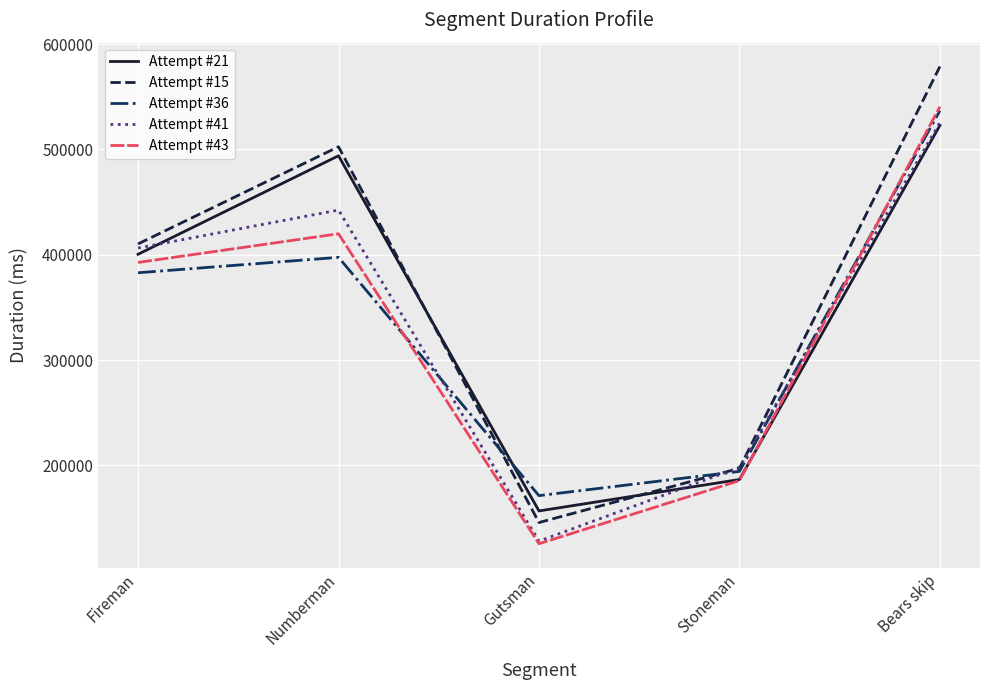

At which category does Attempt #43 reach its first local peak?

Numberman